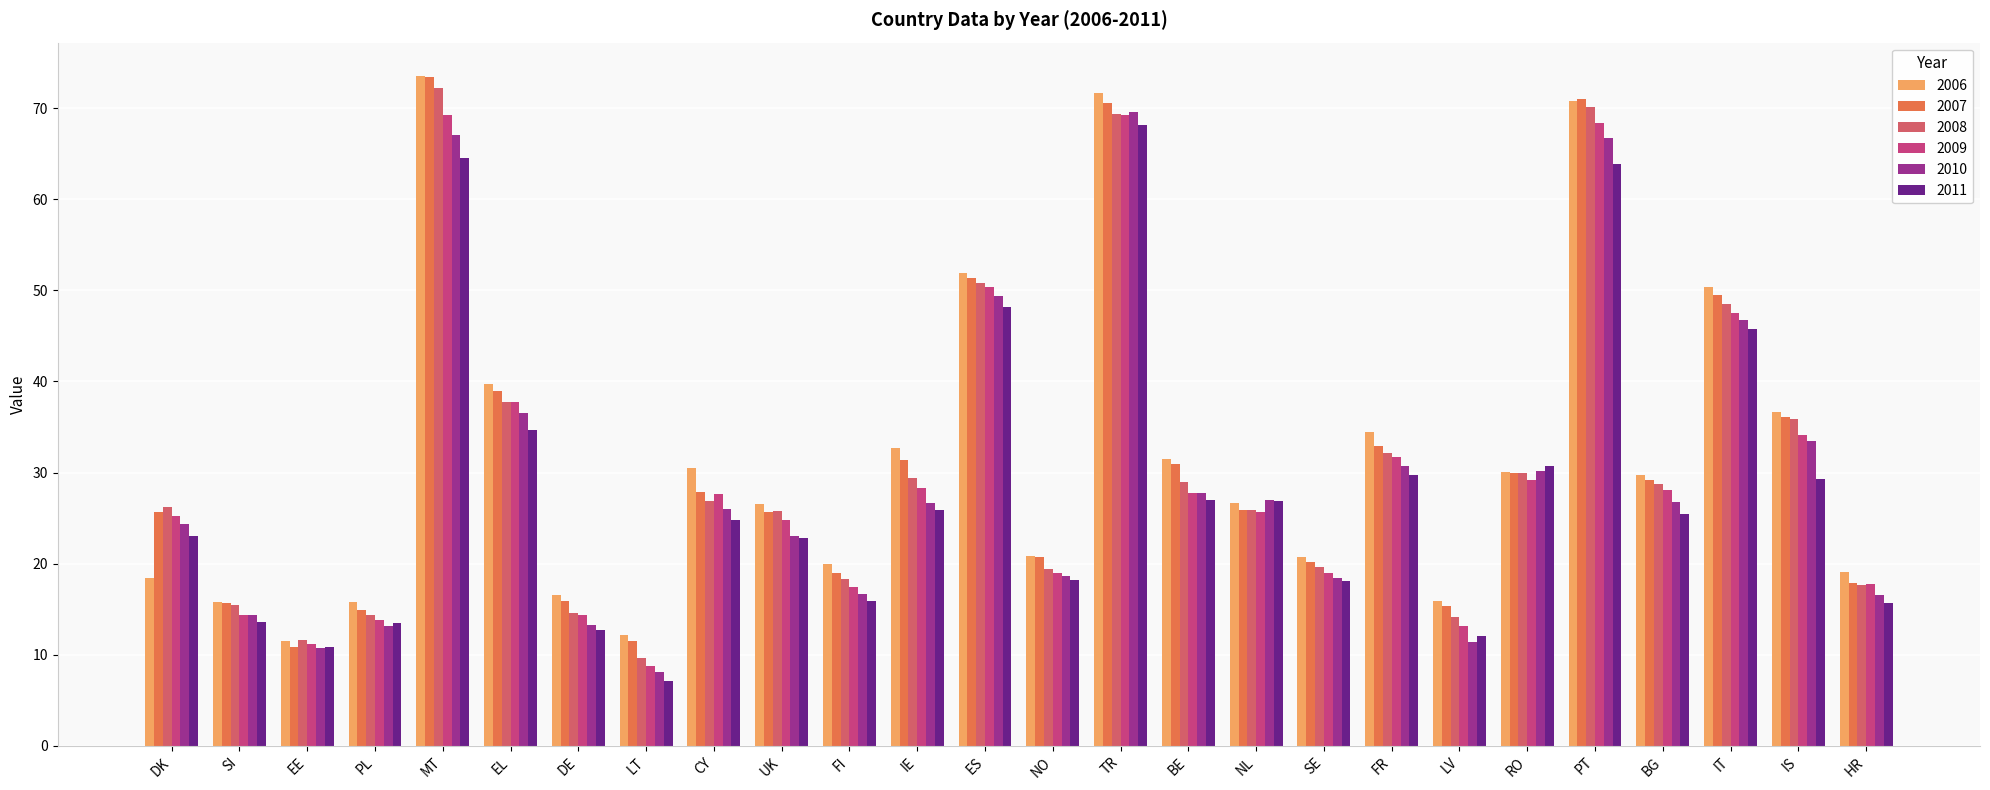

What is the sum of all 2006 values?

823.8